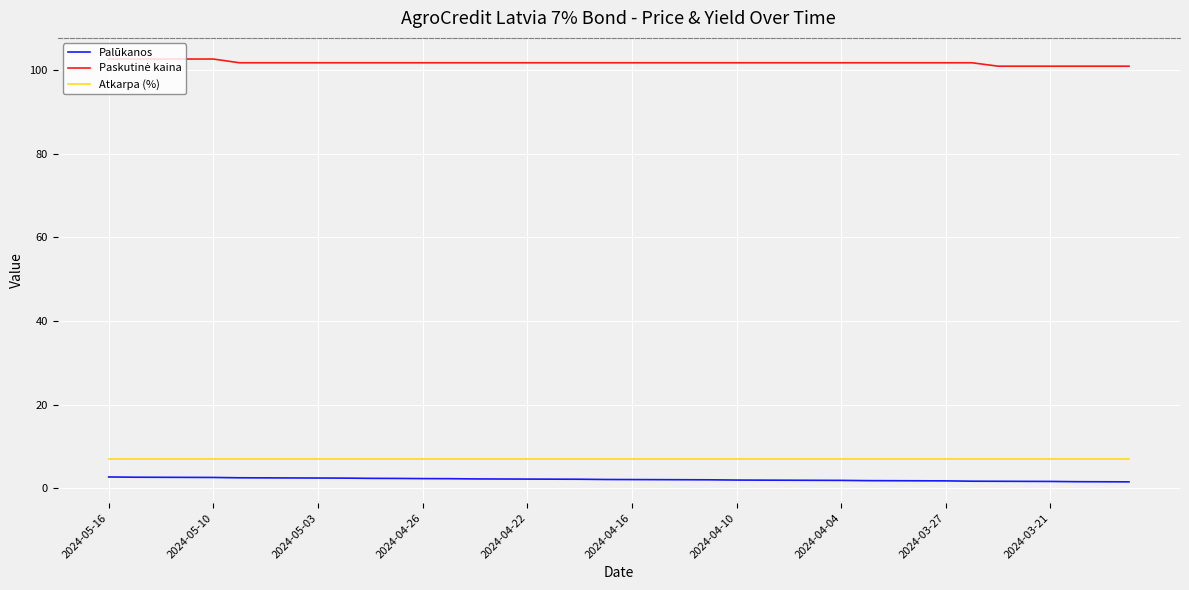

True or false: Atkarpa (%) and Palūkanos intersect in this chart.

False